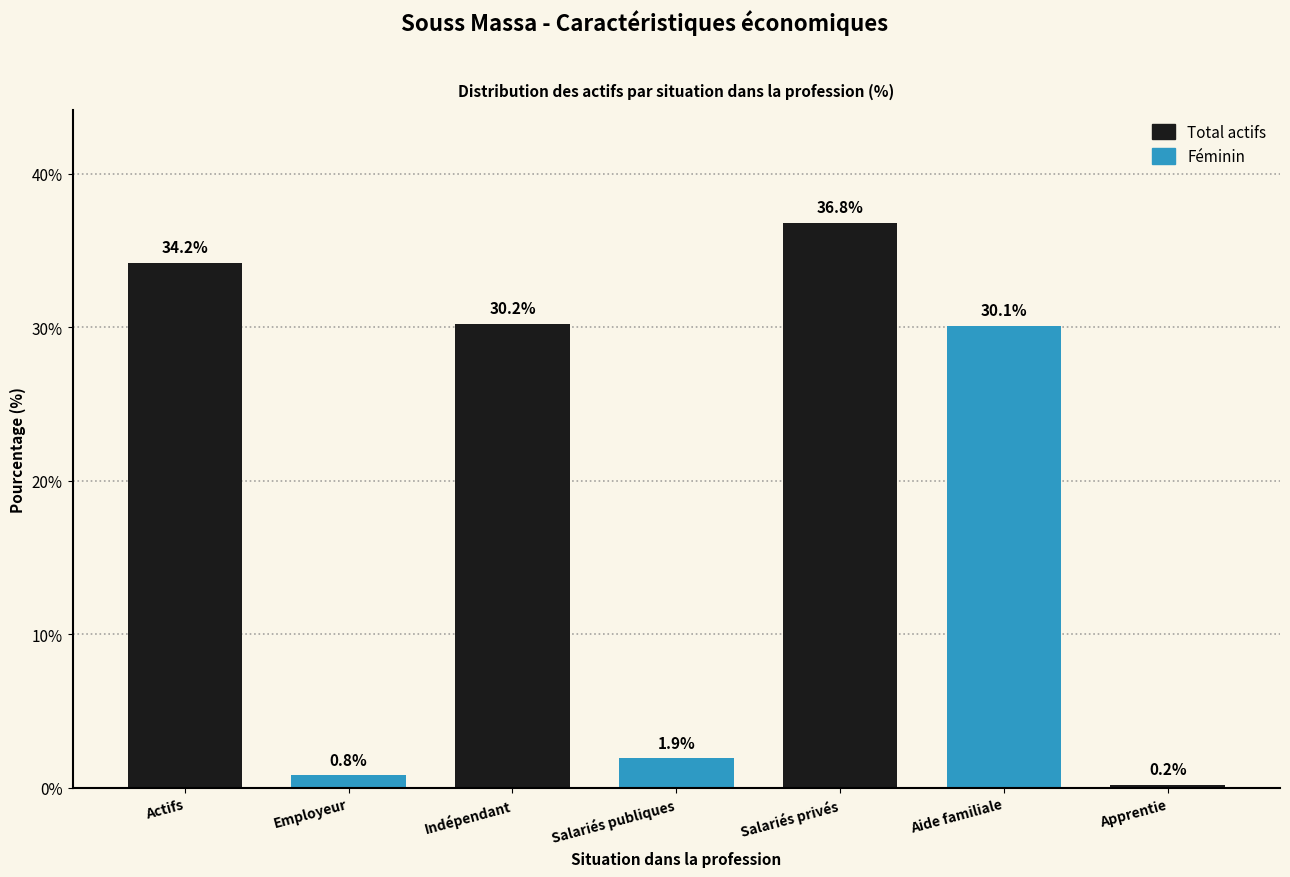

Reading right to left, list all the values displayed in this chart.

Apprentie=0.2	Aide familiale=30.1	Salariés privés=36.8	Salariés publiques=1.9	Indépendant=30.2	Employeur=0.8	Actifs=34.2